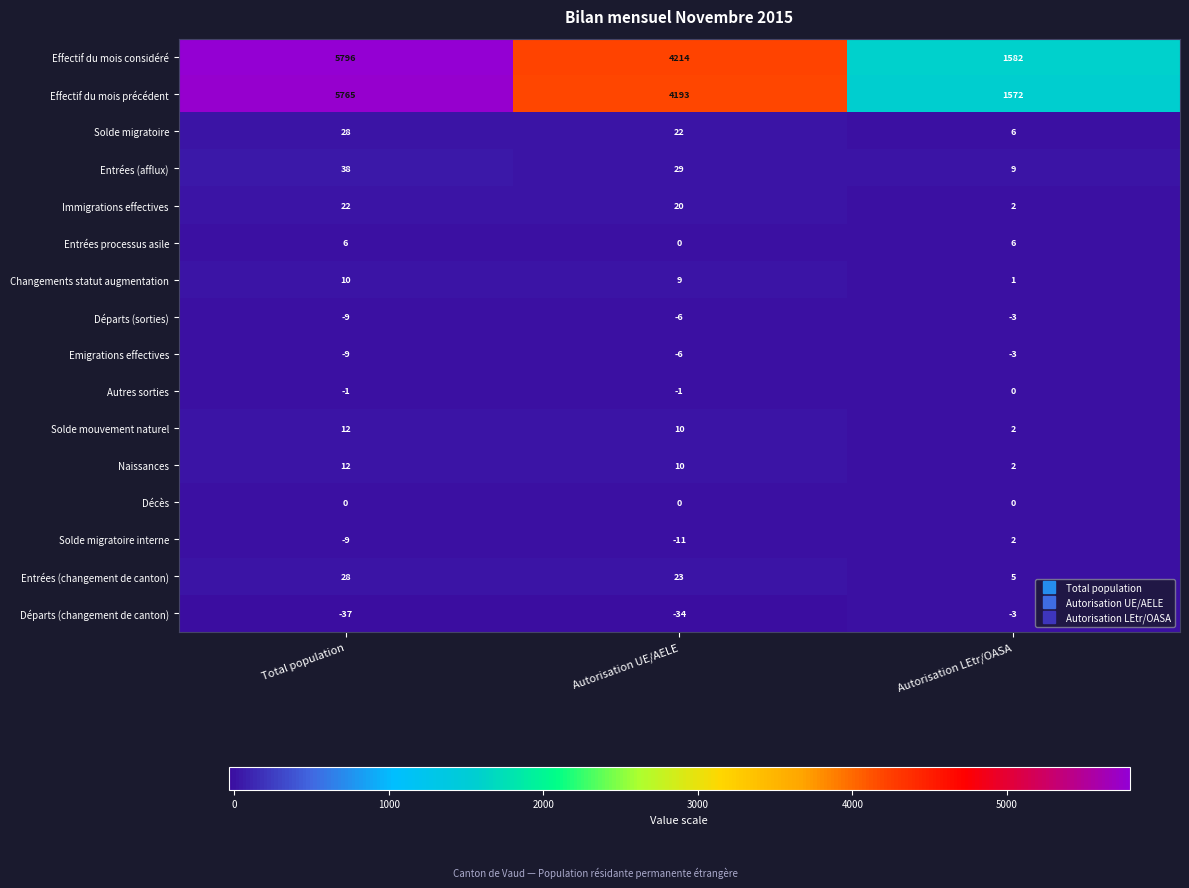

Count the number of data series in this chart.

16